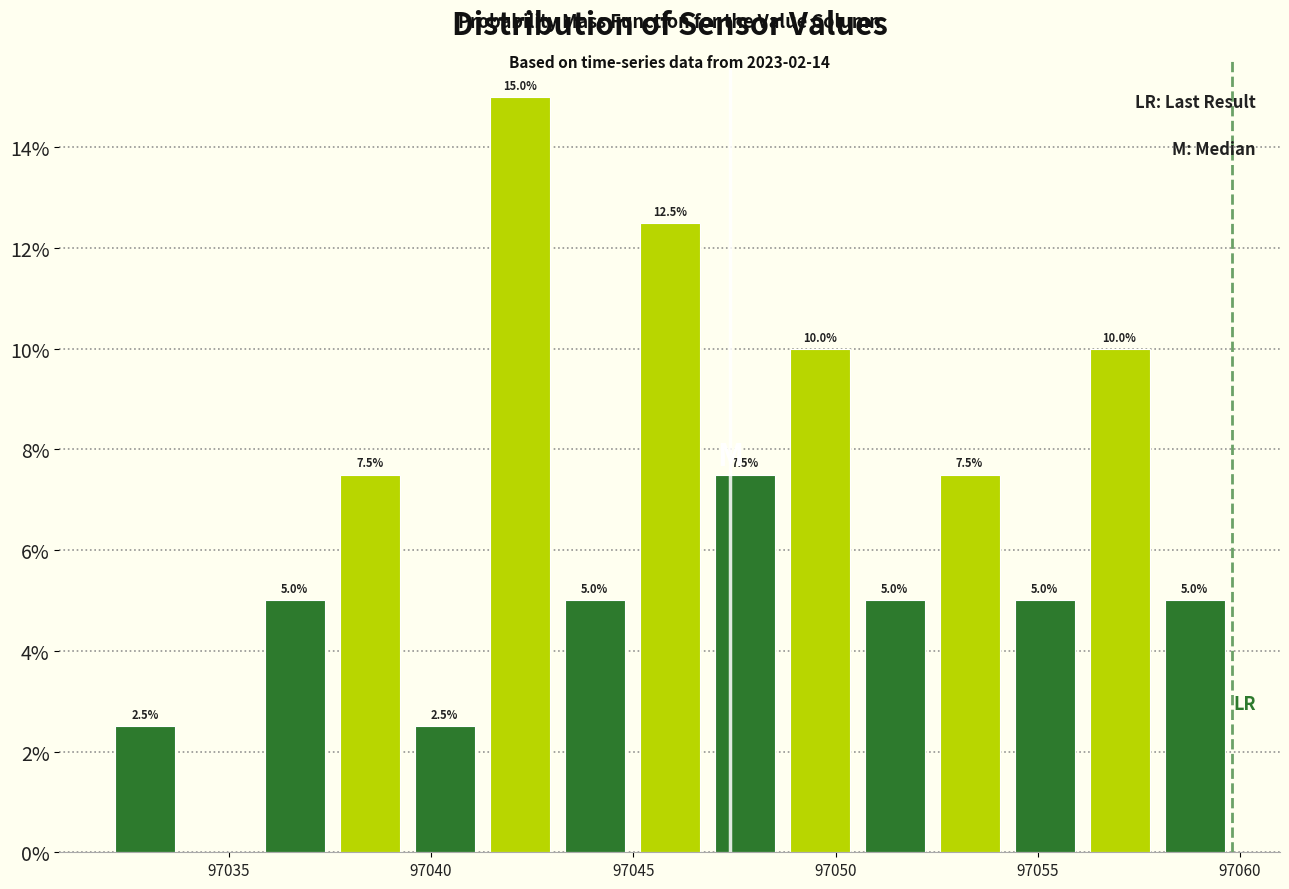

Around what value on the x-axis is the tallest bar? Give the approximate position of its centre, as read against the axis.

97042.0